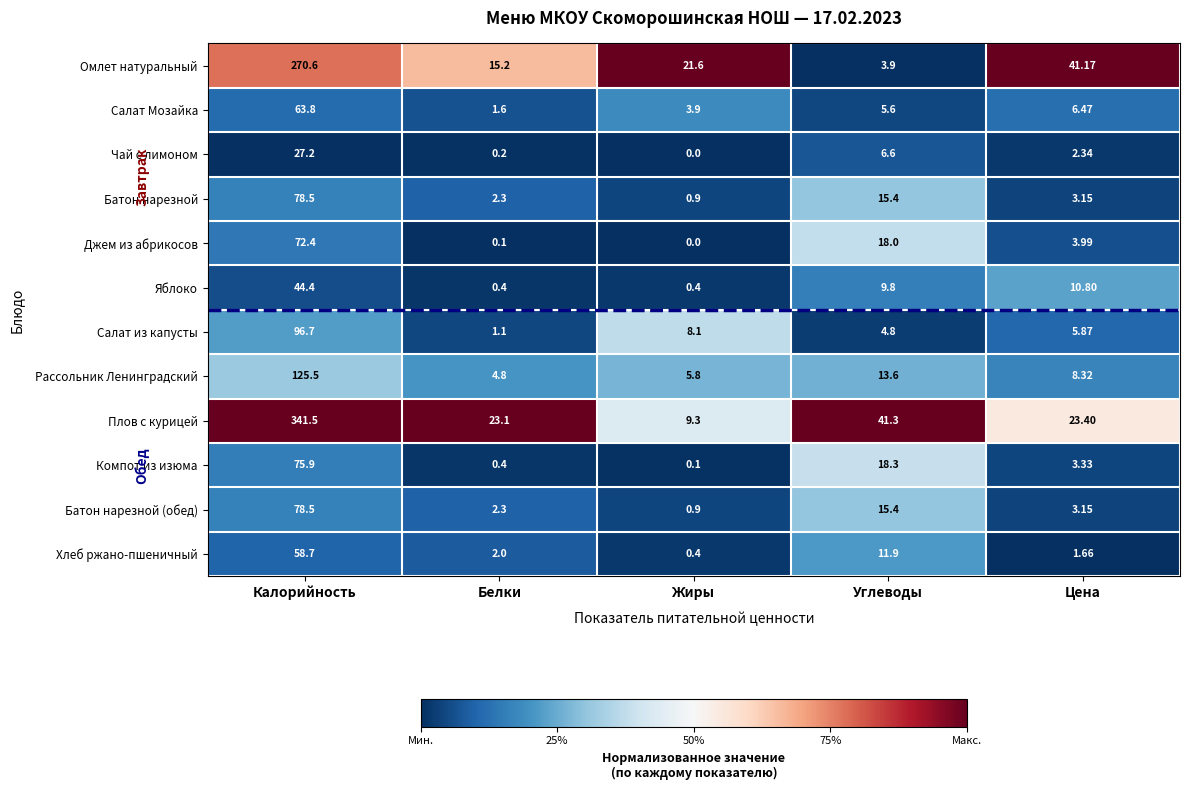

What is the maximum value shown in the chart?

341.5